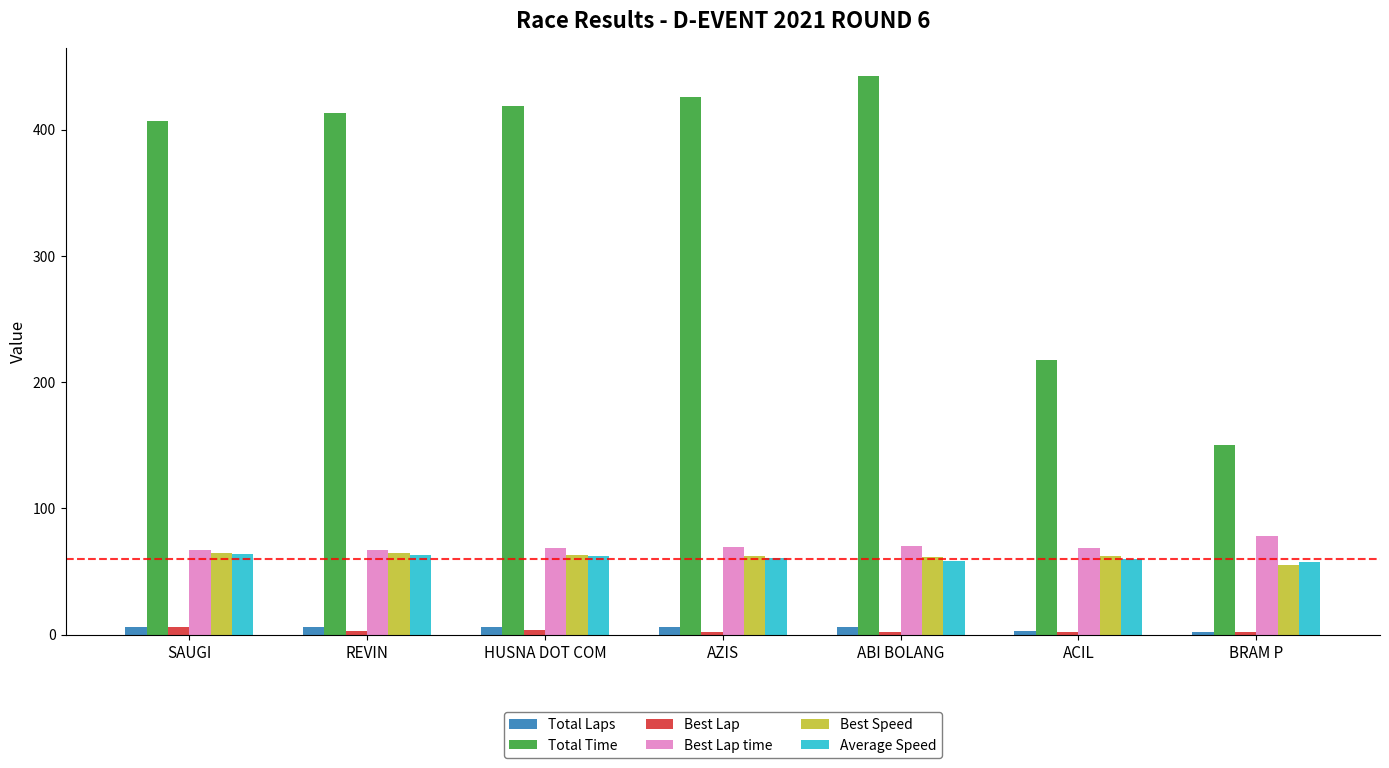

How many Best Lap values are between 2 and 4?

6